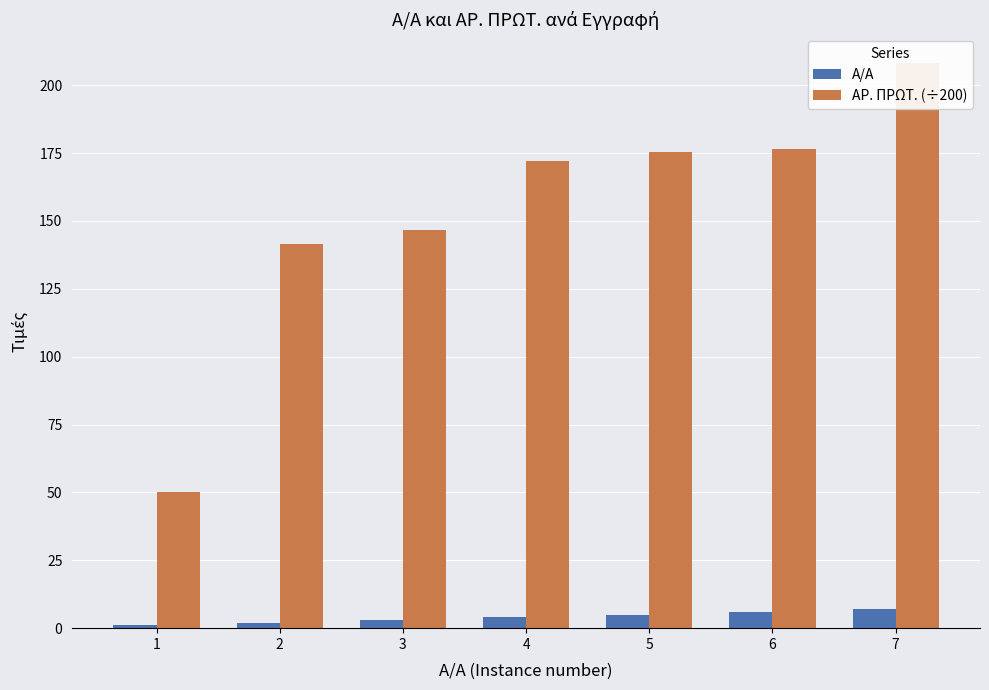

Does the chart contain any negative values?

No